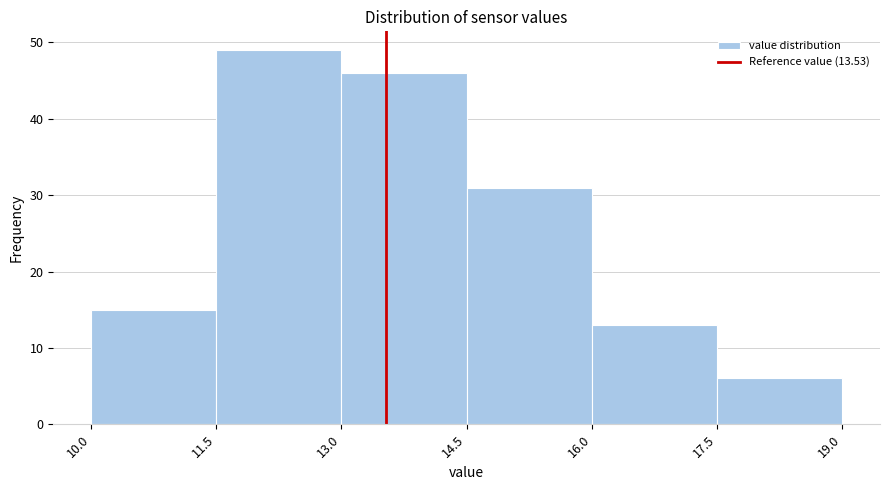

Over which range of the x-axis is the bar tallest?

11.5 to 13.0